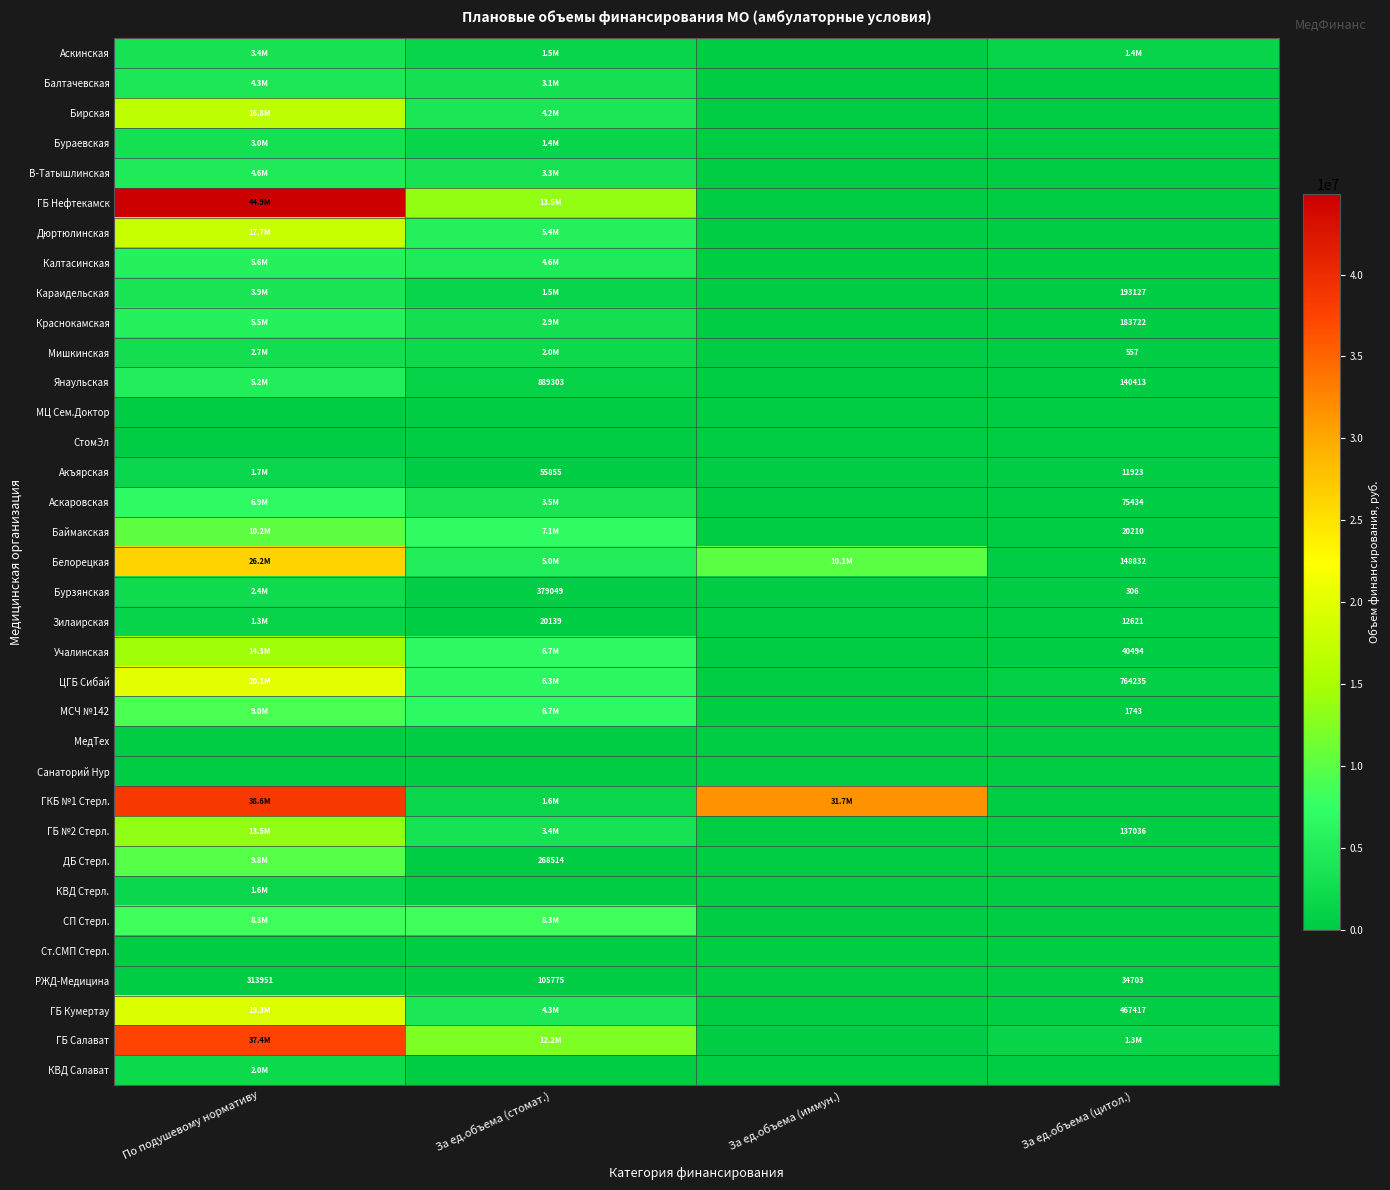

The Аскаровская series shows -3952767 at За ед.объема (иммун.). True or false?

False